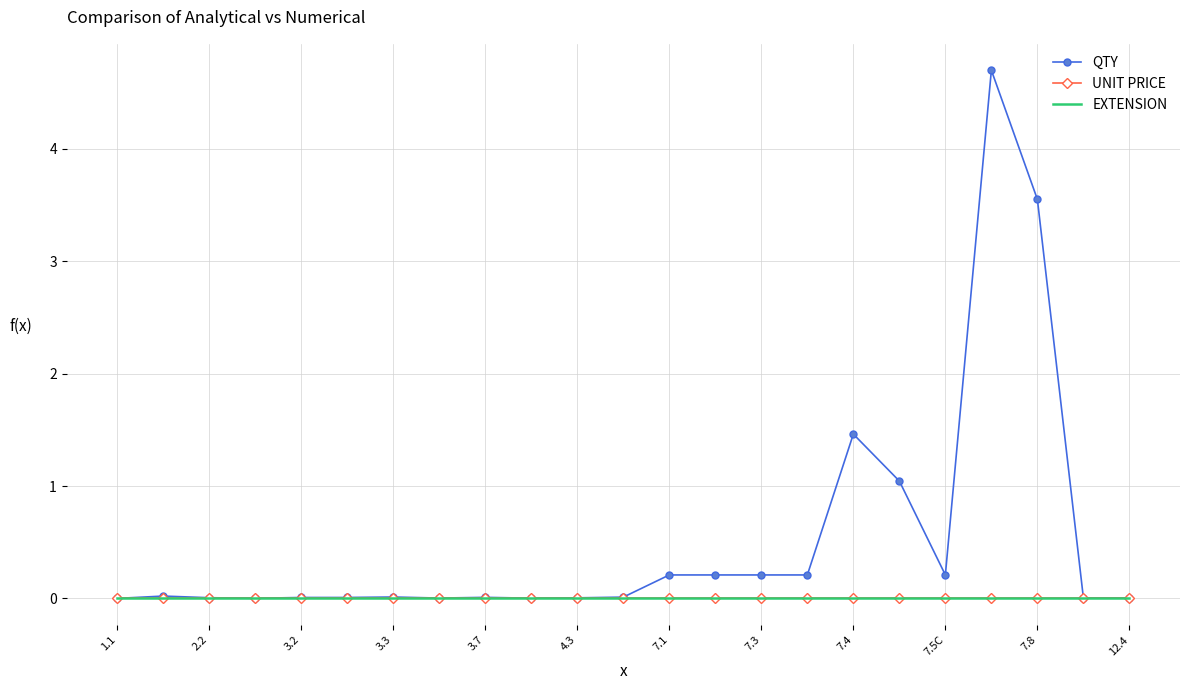

True or false: UNIT PRICE and EXTENSION intersect in this chart.

False